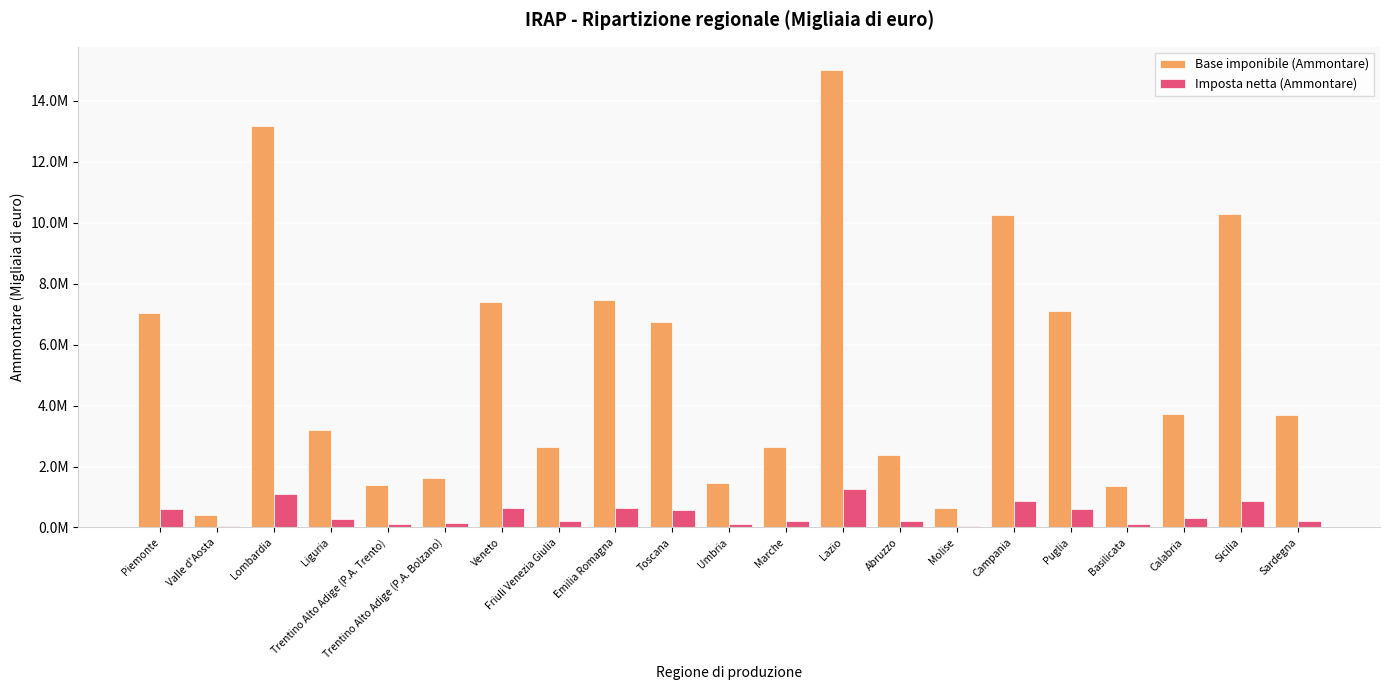

Between Liguria and Friuli Venezia Giulia, which is larger?

Liguria